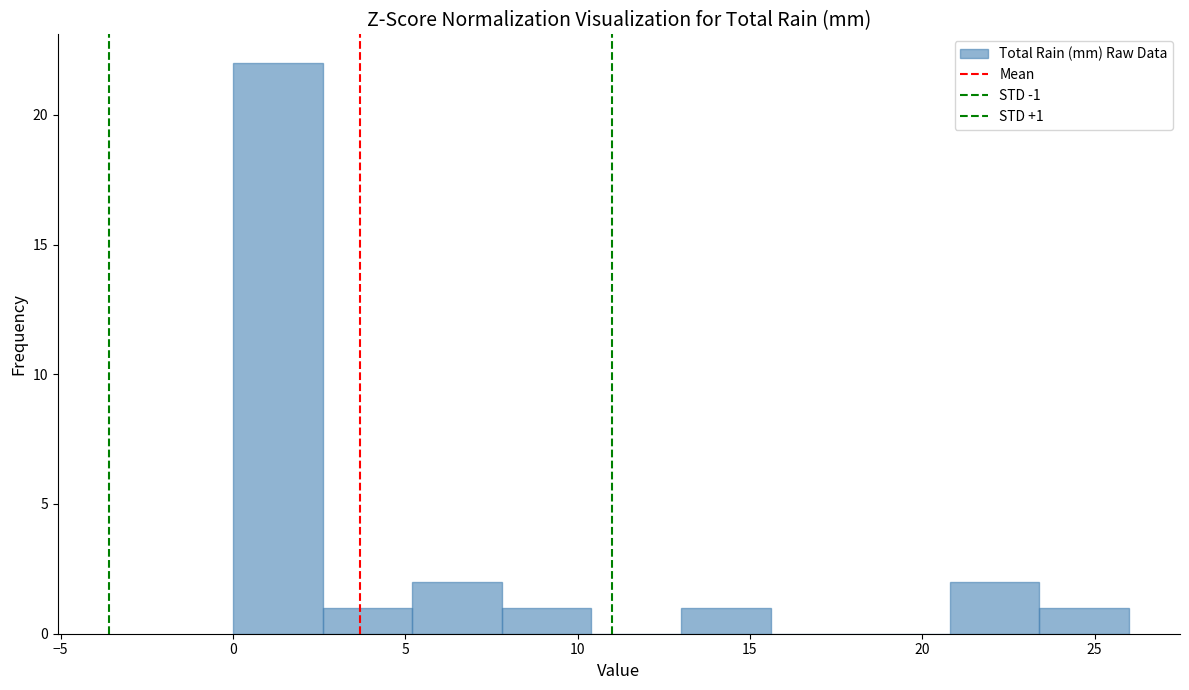

Over which range of the x-axis is the bar tallest?

0.0 to 2.6